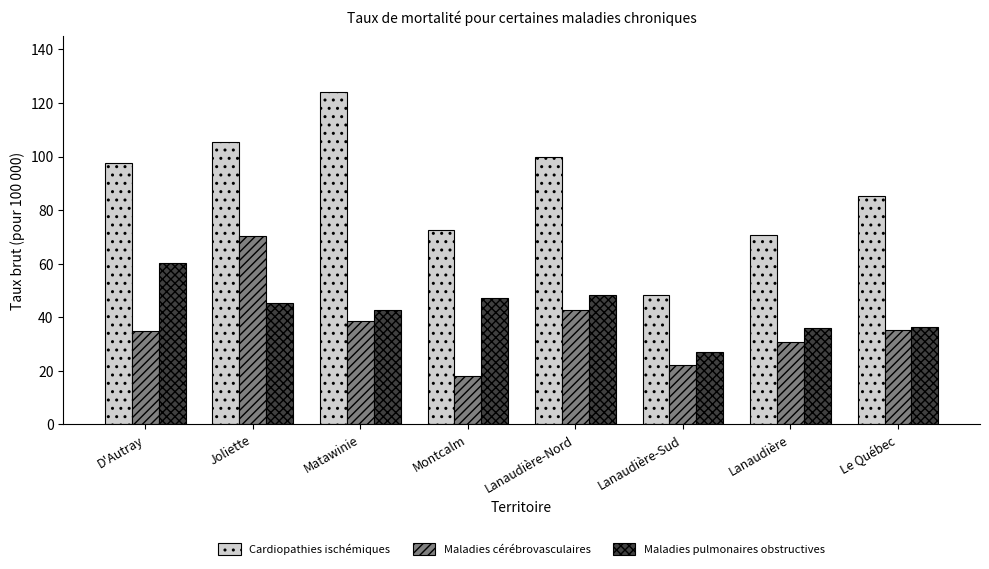

At which category is the sum across all series the highest?

Joliette